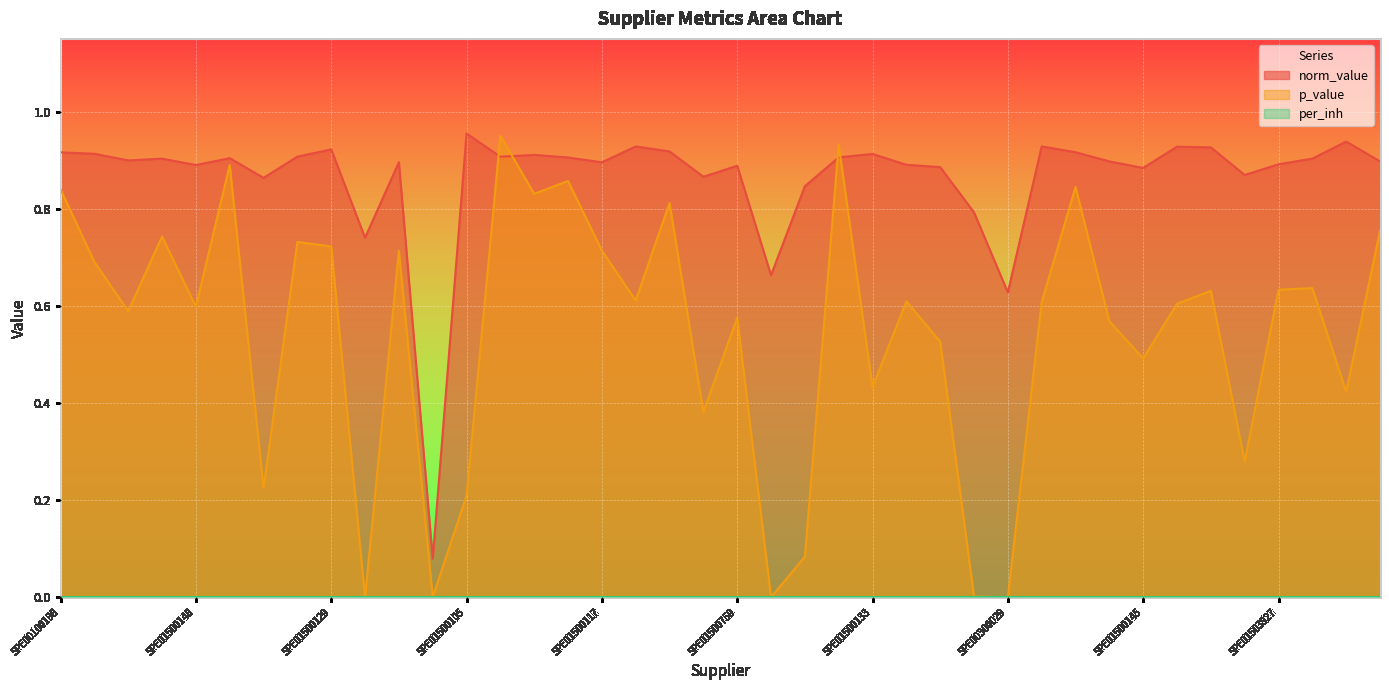

Reading right to left, extract all data points from this chart.

norm_value: 0.9	0.9	0.9	0.9	0.9	0.9	0.9	0.9	0.9	0.9	0.9	0.6	0.8	0.9	0.9	0.9	0.9	0.8	0.7	0.9	0.9	0.9	0.9	0.9	0.9	0.9	0.9	1.0	0.1	0.9	0.7	0.9	0.9	0.9	0.9	0.9	0.9	0.9	0.9	0.9
p_value: 0.8	0.4	0.6	0.6	0.3	0.6	0.6	0.5	0.6	0.8	0.6	0.0	0.0	0.5	0.6	0.4	0.9	0.1	0.0	0.6	0.4	0.8	0.6	0.7	0.9	0.8	1.0	0.2	0.0	0.7	0.0	0.7	0.7	0.2	0.9	0.6	0.7	0.6	0.7	0.8